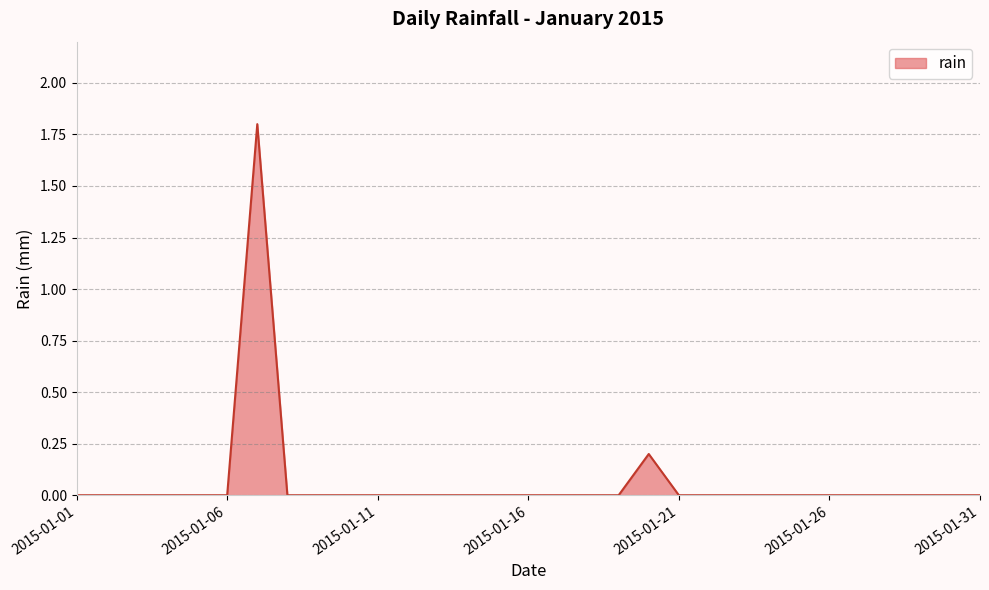

Count the values in the range 0 to 1.

30